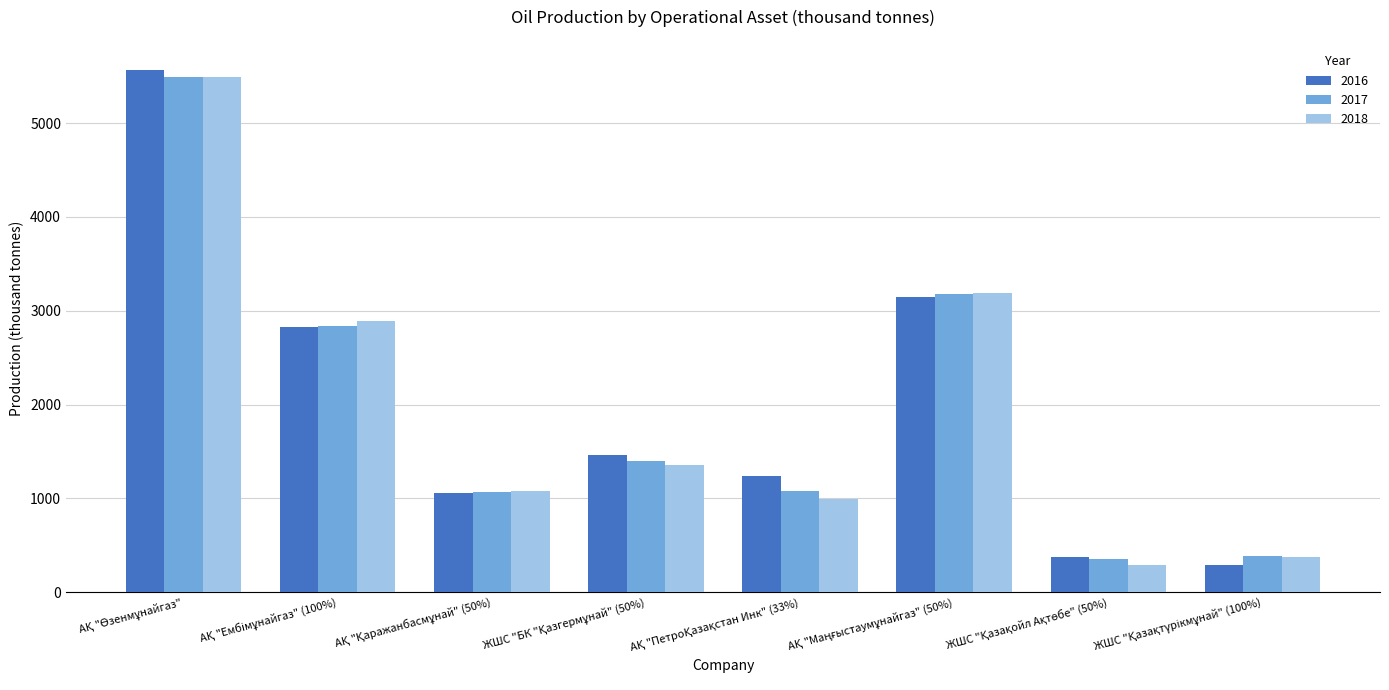

What is the minimum value for 2016?

292.0